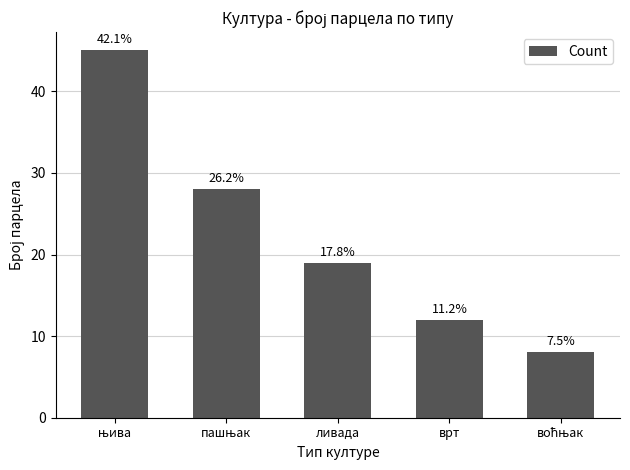

What is the difference between the values at њива and пашњак?

17